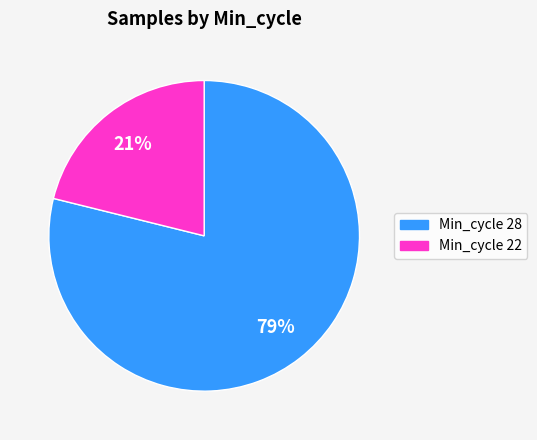

To the nearest percent, what is the difference between the largest and smallest slice percentages?

58%